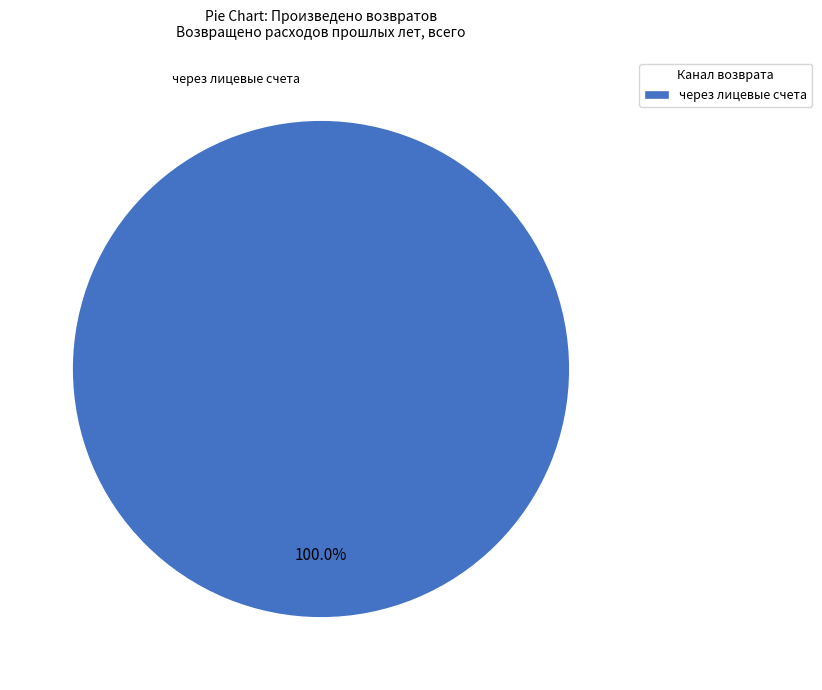

How many slices are in this pie chart?

1